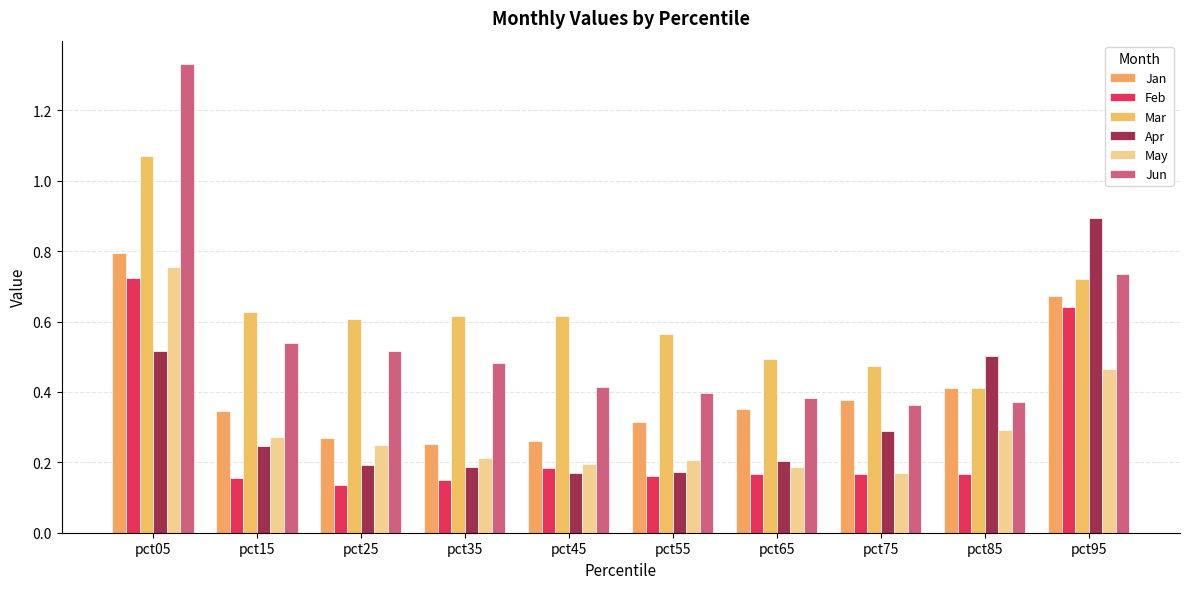

What is the average value of the Apr series?

0.3